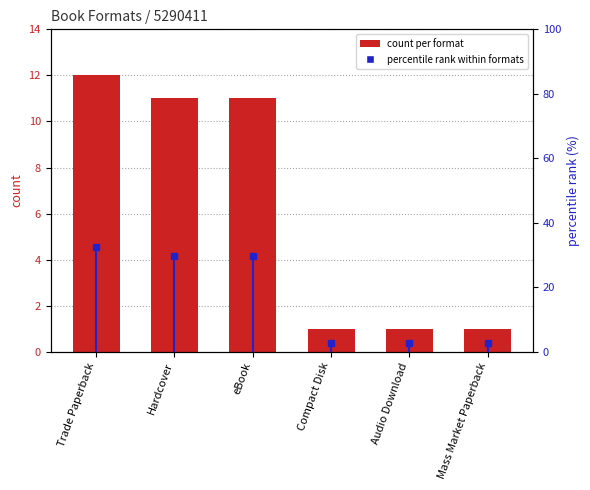

How many data points in percentile rank within formats are less than 29?

3